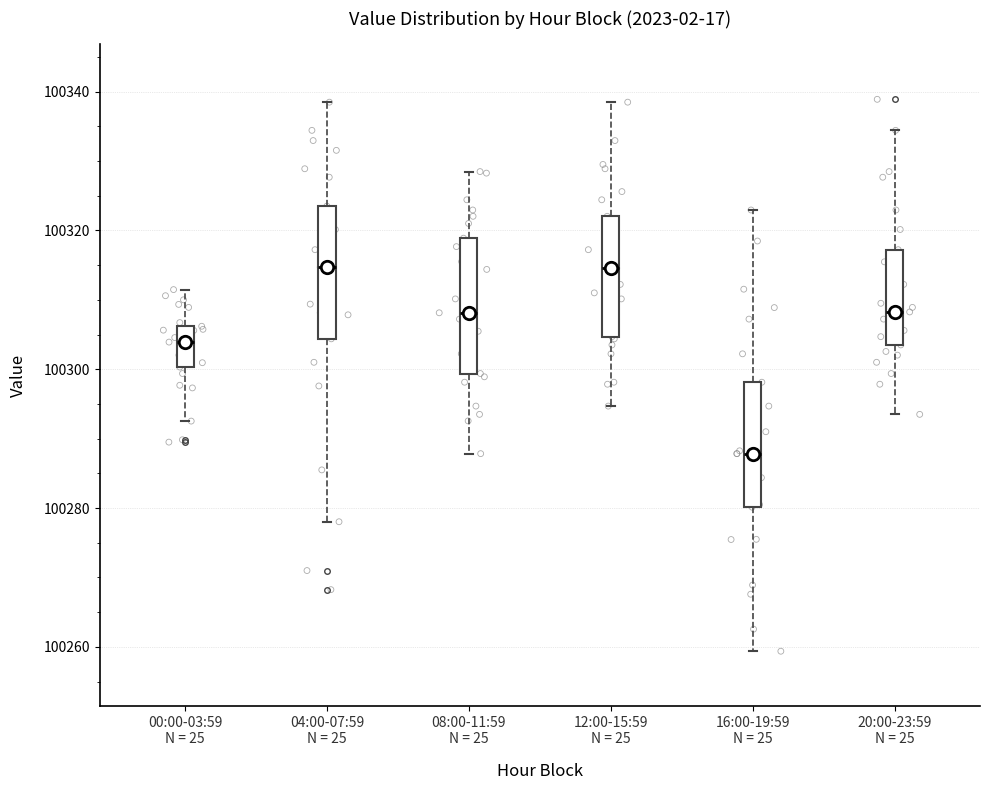

Reading left to right, read every box against the y-axis: the position of its median line, the range the box covers, and the ends of its whiskers. The values are not printed on the chart, so give them approximately, as read against the axis.

00:00-03:59 N = 25: median 100304, box 100300 to 100306, whiskers 100292 to 100312
04:00-07:59 N = 25: median 100314, box 100304 to 100324, whiskers 100278 to 100338
08:00-11:59 N = 25: median 100308, box 100300 to 100318, whiskers 100288 to 100328
12:00-15:59 N = 25: median 100314, box 100304 to 100322, whiskers 100294 to 100338
16:00-19:59 N = 25: median 100288, box 100280 to 100298, whiskers 100260 to 100322
20:00-23:59 N = 25: median 100308, box 100304 to 100318, whiskers 100294 to 100334